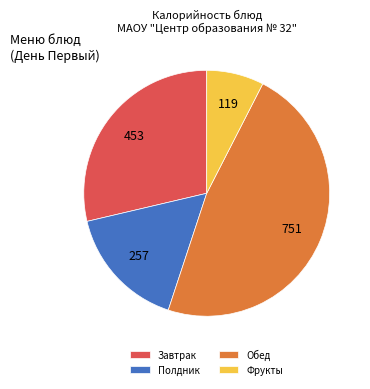

Is it true that Полдник is 2% of the pie?

False